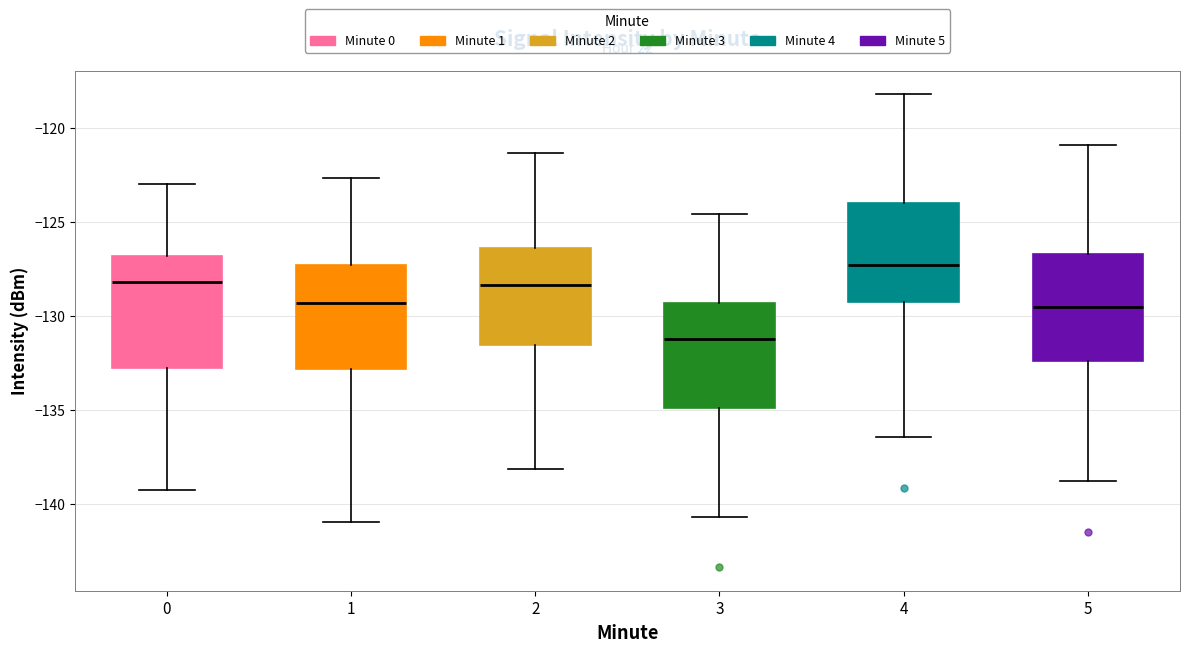

Which box's median line is the highest?

4